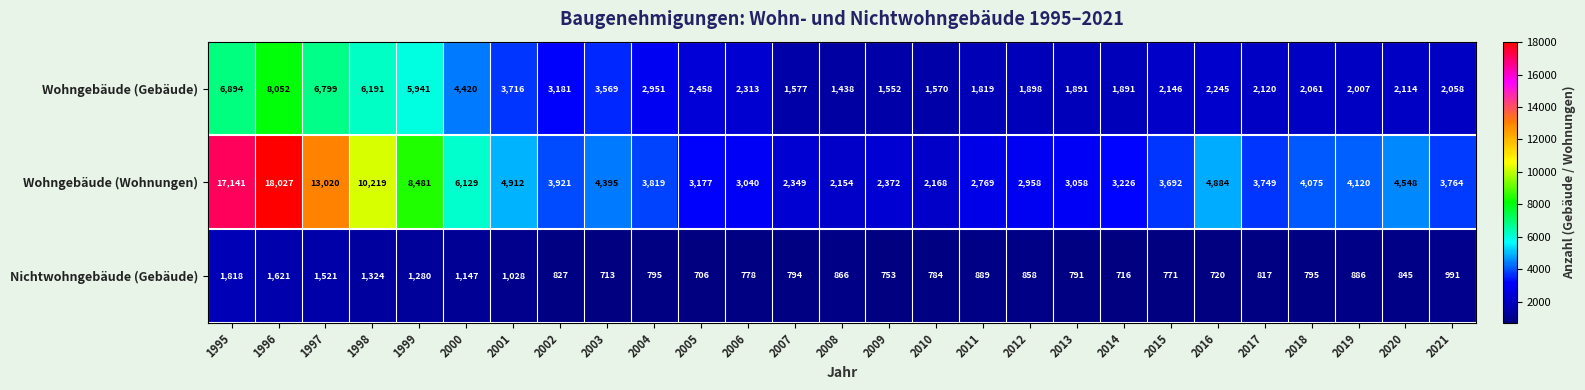

Which series has the widest spread of values?

Wohngebäude (Wohnungen)